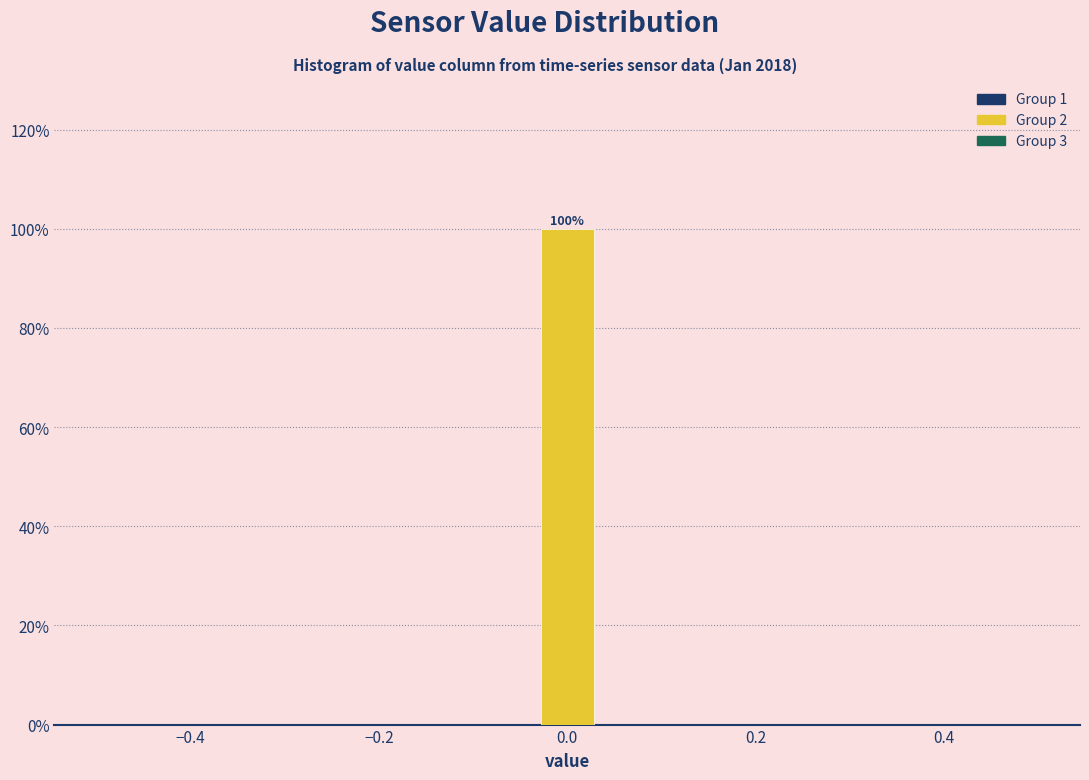

Around what value on the x-axis is the tallest bar? Give the approximate position of its centre, as read against the axis.

0.00